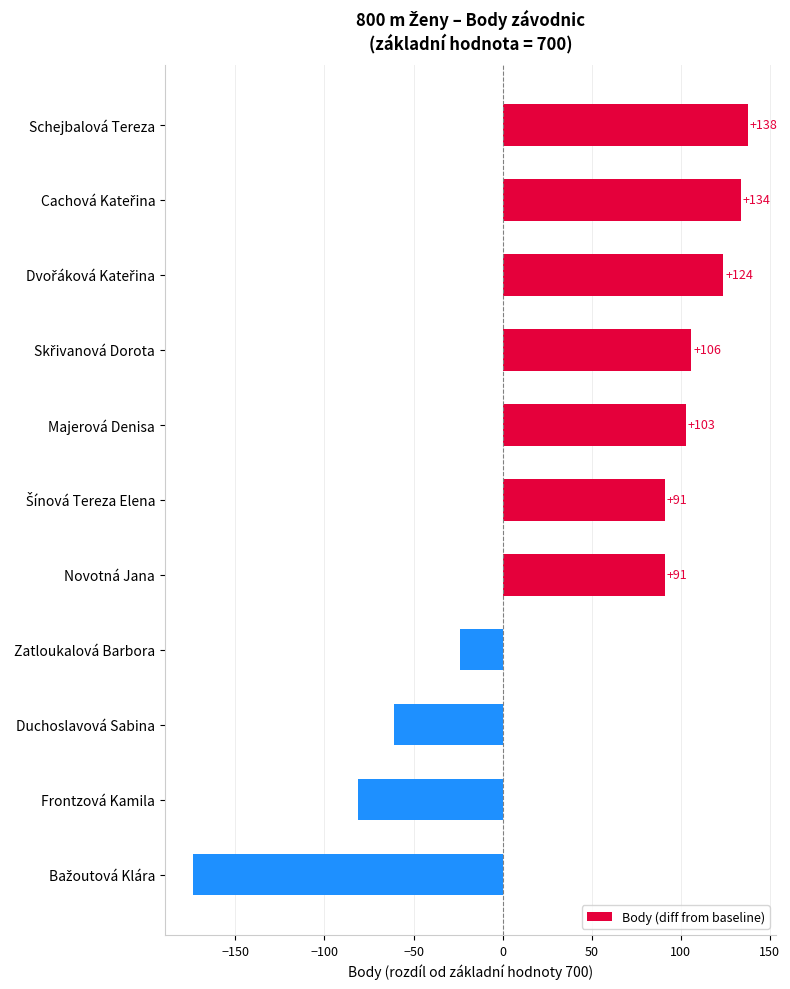

Is it true that the value at Duchoslavová Sabina is -25?

False